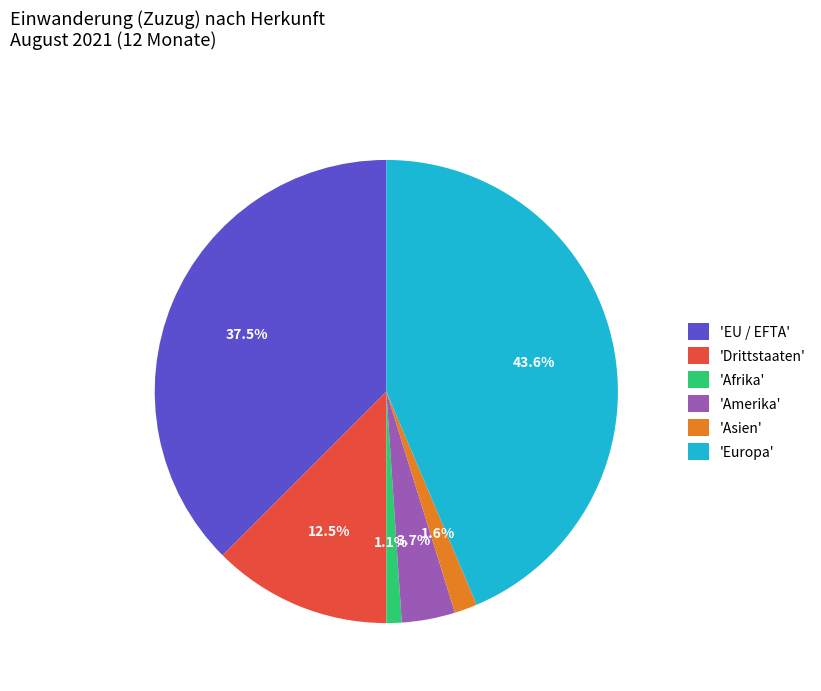

How much of the chart is everything except 'Drittstaaten'?

87.5%